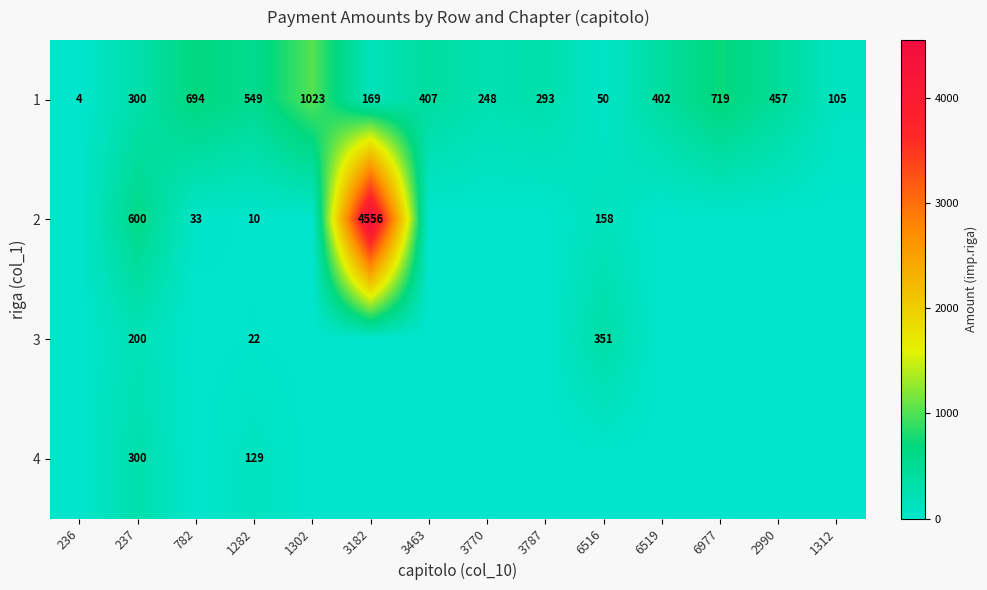

Rank the categories by 1 value from lowest to highest.

236, 6516, 1312, 3182, 3770, 3787, 237, 6519, 3463, 2990, 1282, 782, 6977, 1302